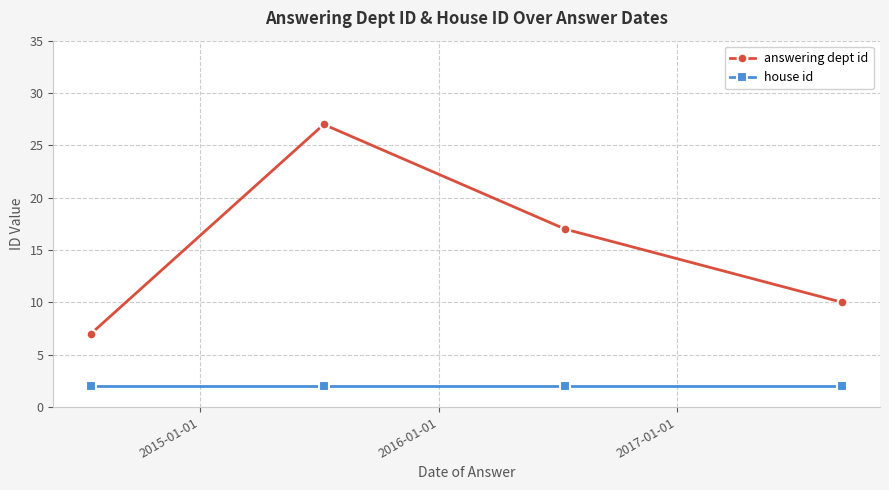

True or false: answering dept id and house id cross at least once.

False